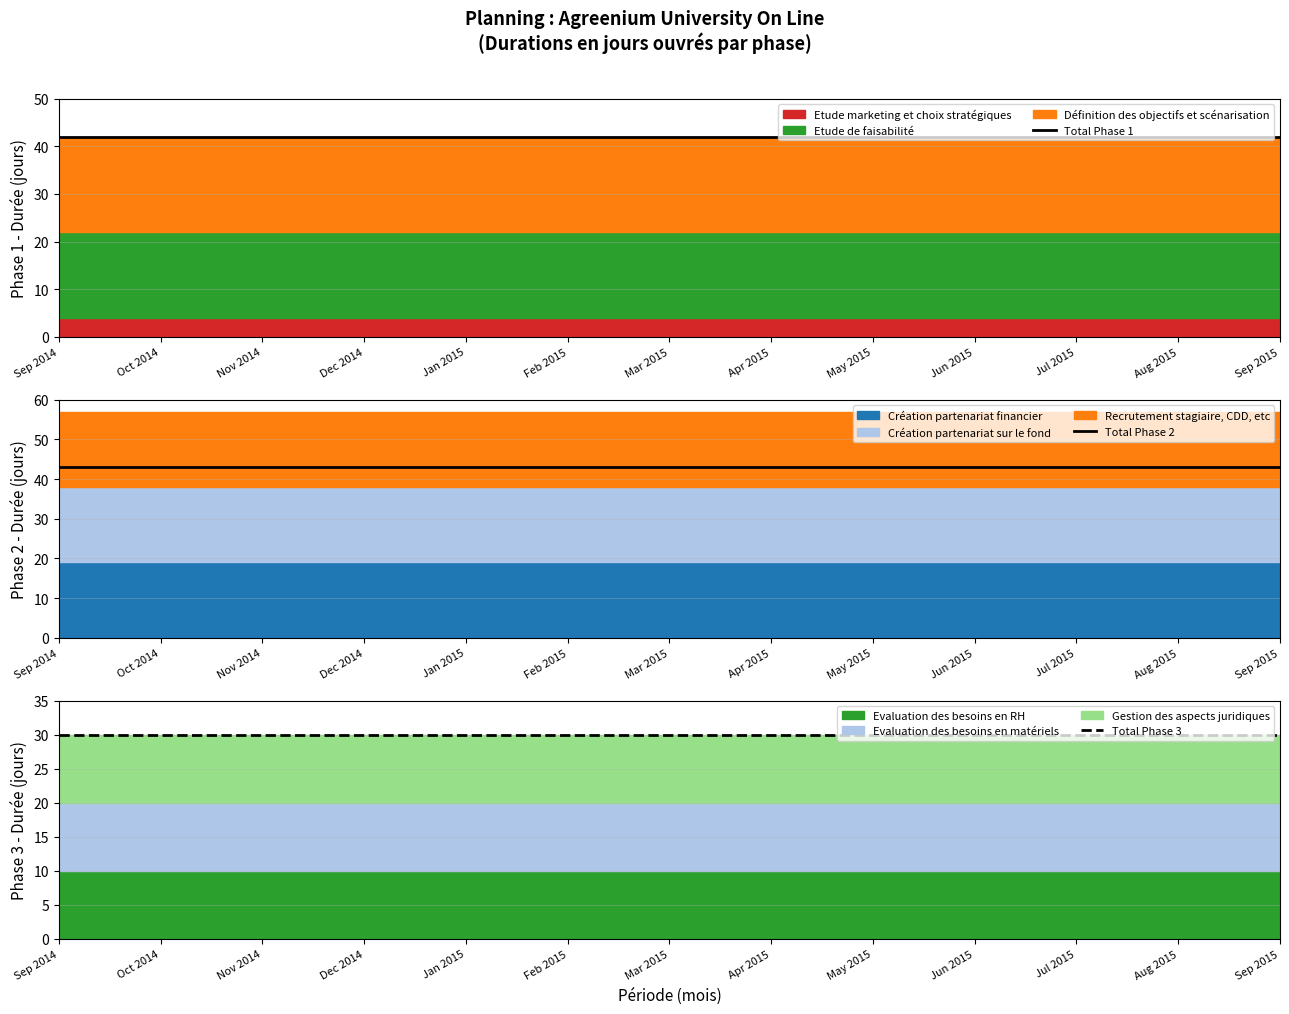

At how many categories does at least one series exceed 30?

13